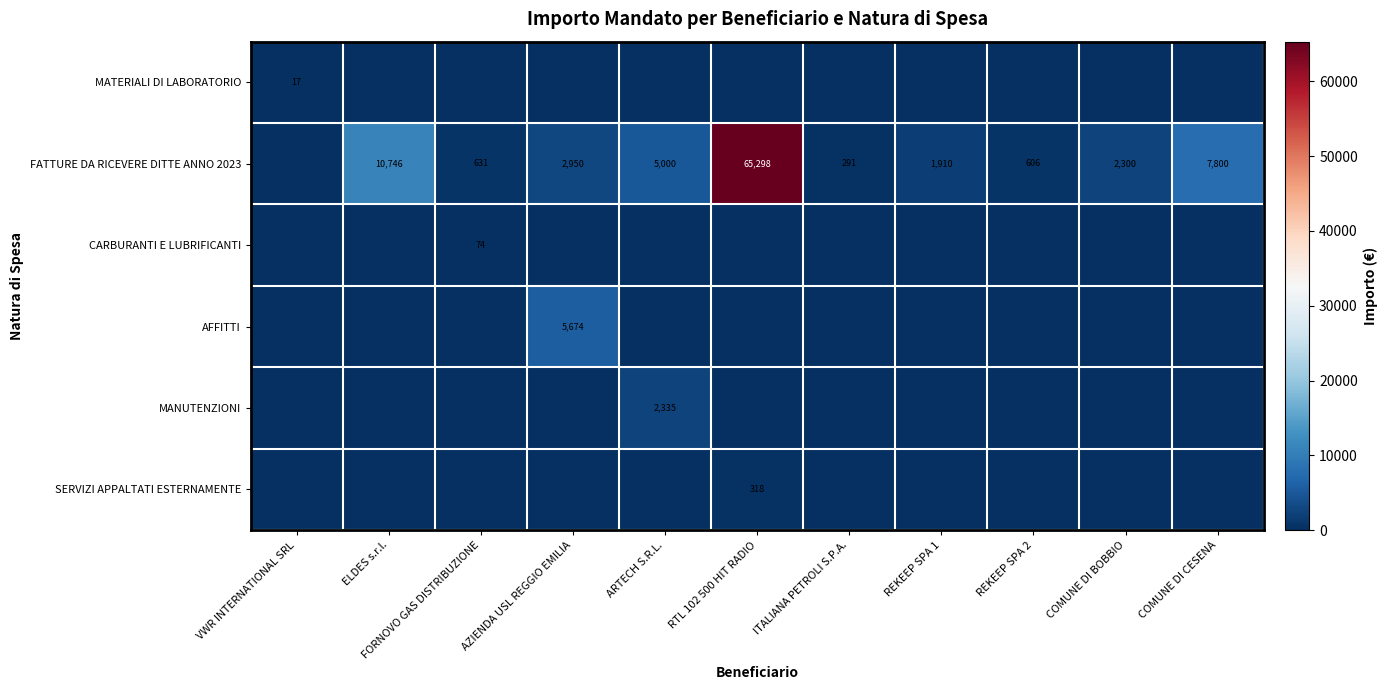

What is the difference between the FATTURE DA RICEVERE DITTE ANNO 2023 values at ITALIANA PETROLI S.P.A. and ELDES s.r.l.?

10455